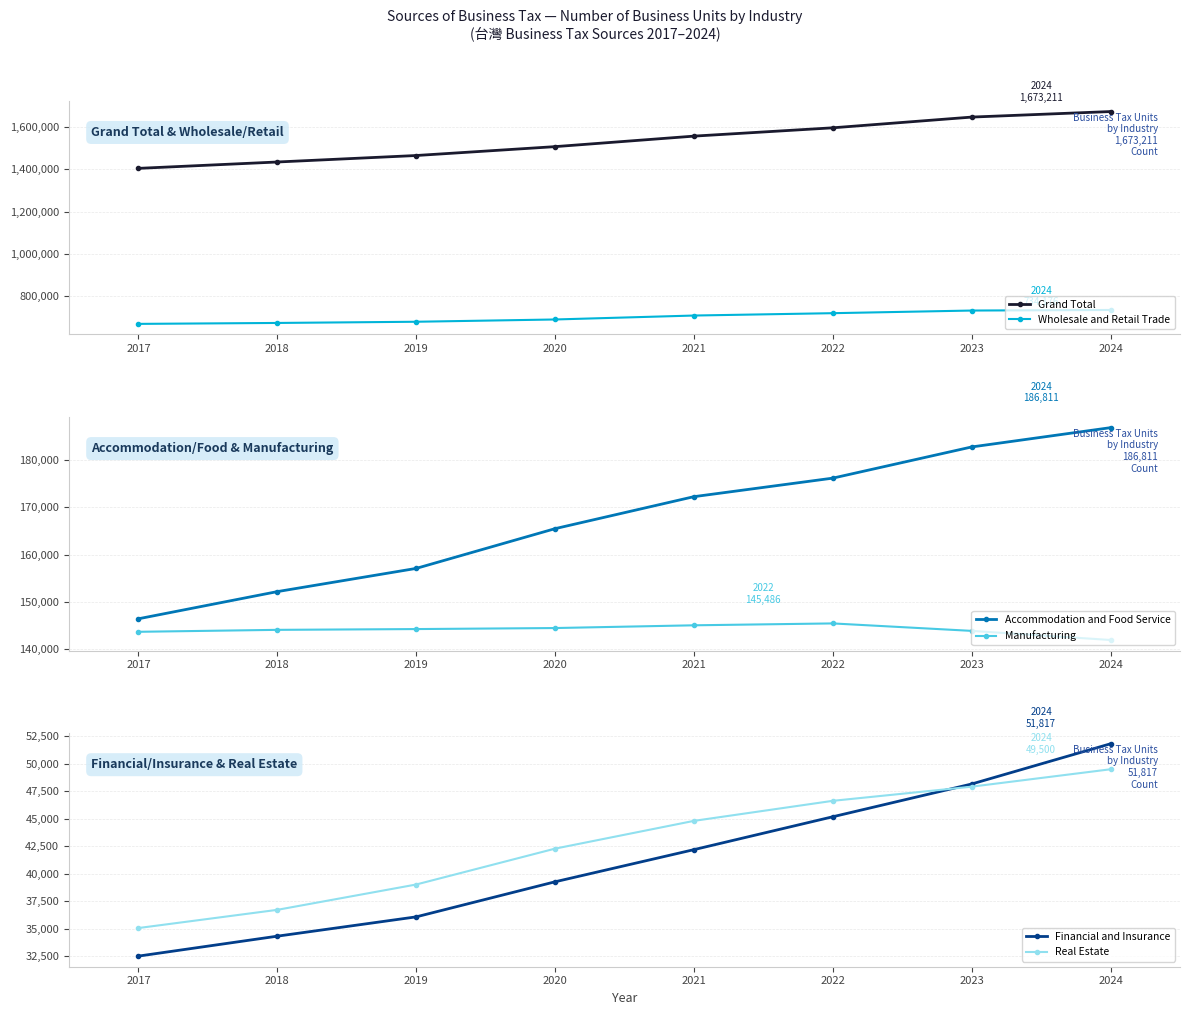

What are all the series names shown in the legend?

Grand Total, Wholesale and Retail Trade, Accommodation and Food Service, Manufacturing, Financial and Insurance, Real Estate